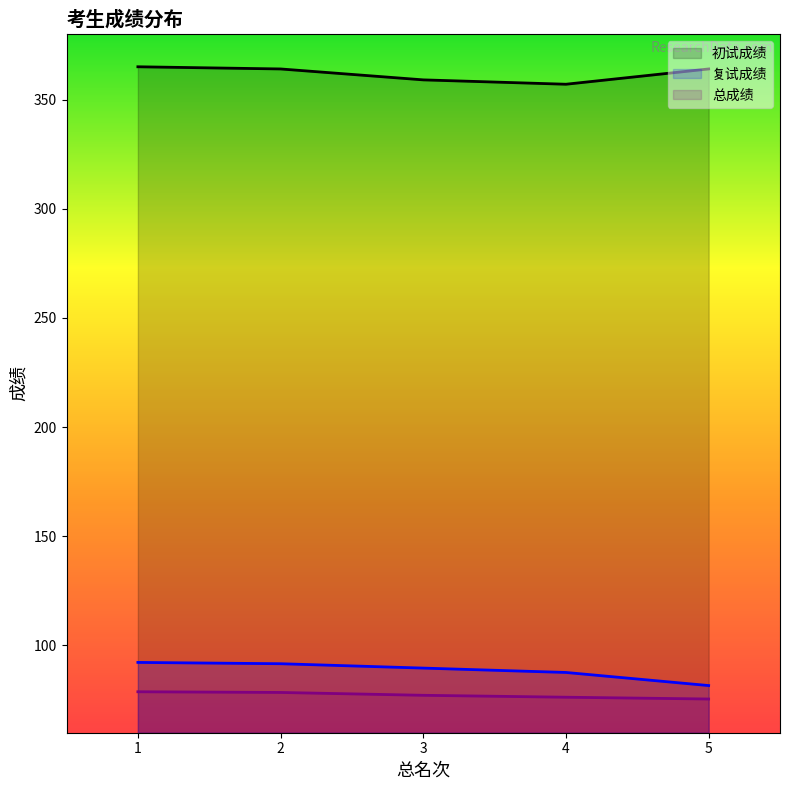

The 总成绩 series shows 27.0 at 3. True or false?

False